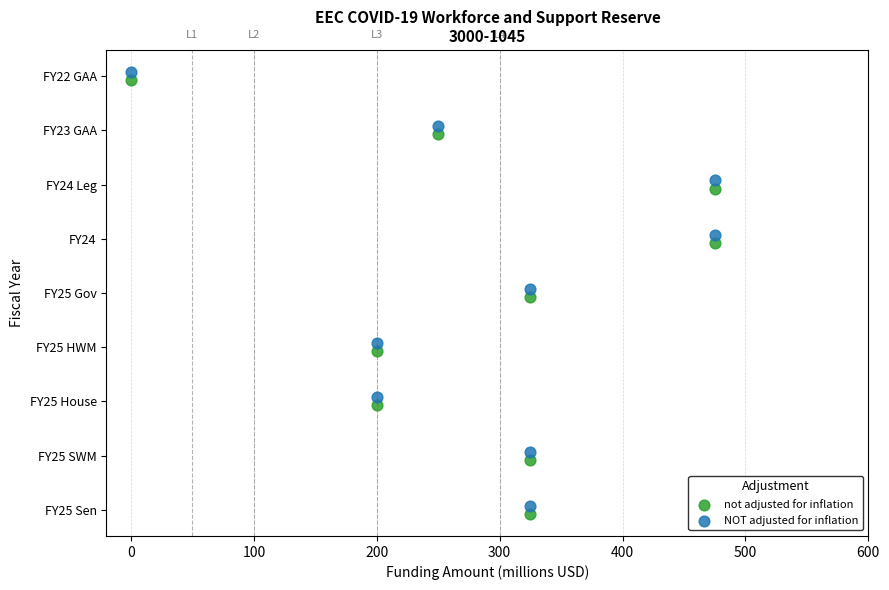

What are all the series names shown in the legend?

not adjusted for inflation, NOT adjusted for inflation